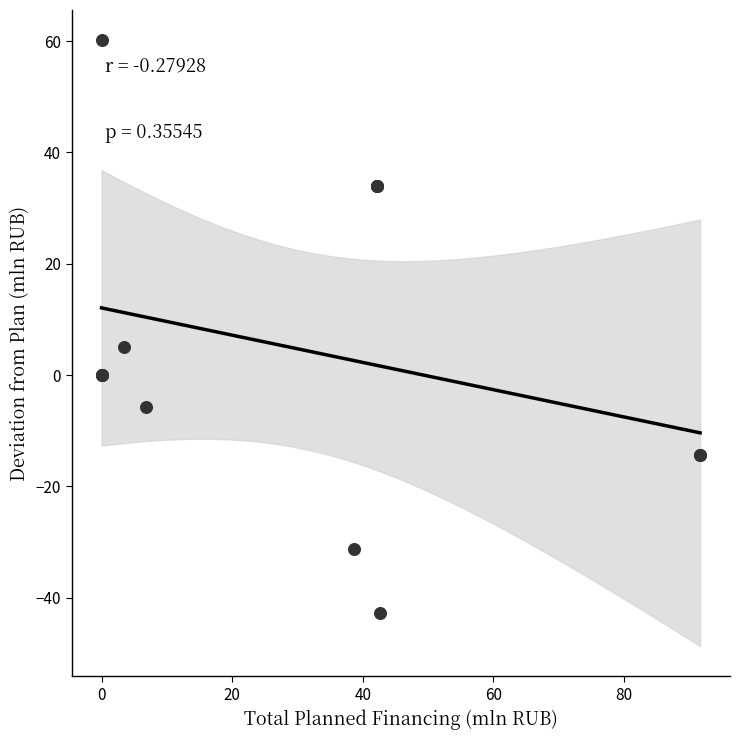

What Y value in the scatter plot is closest to 8?

5.0